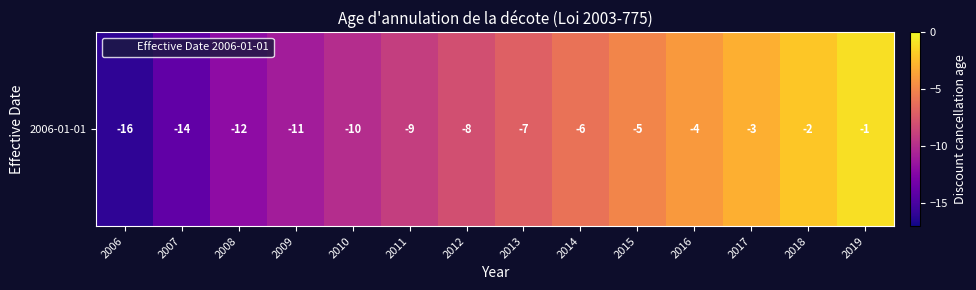

List the labels in order of value, largest first.

2019, 2018, 2017, 2016, 2015, 2014, 2013, 2012, 2011, 2010, 2009, 2008, 2007, 2006